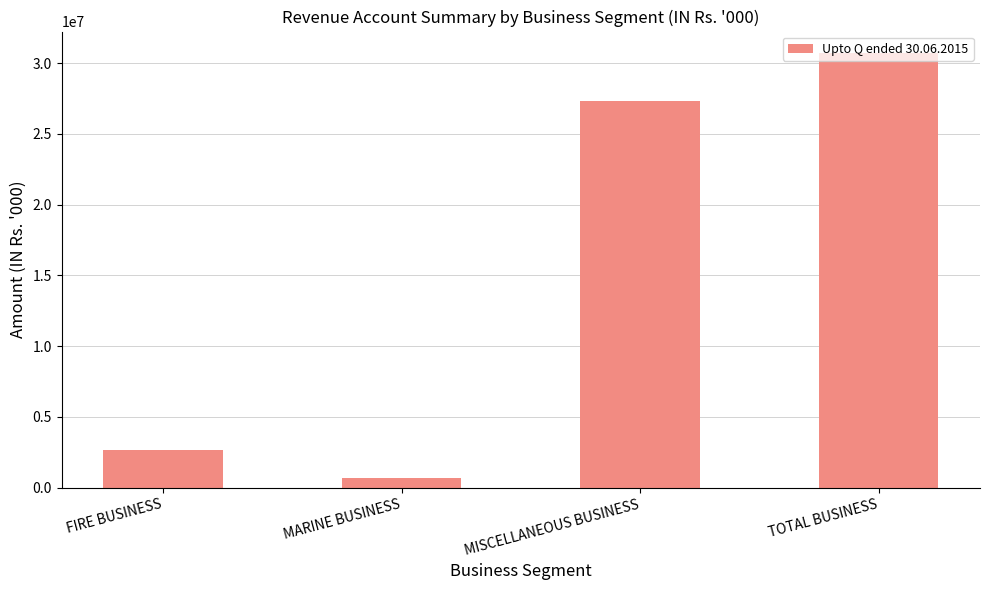

Rank the categories by value from highest to lowest.

TOTAL BUSINESS, MISCELLANEOUS BUSINESS, FIRE BUSINESS, MARINE BUSINESS